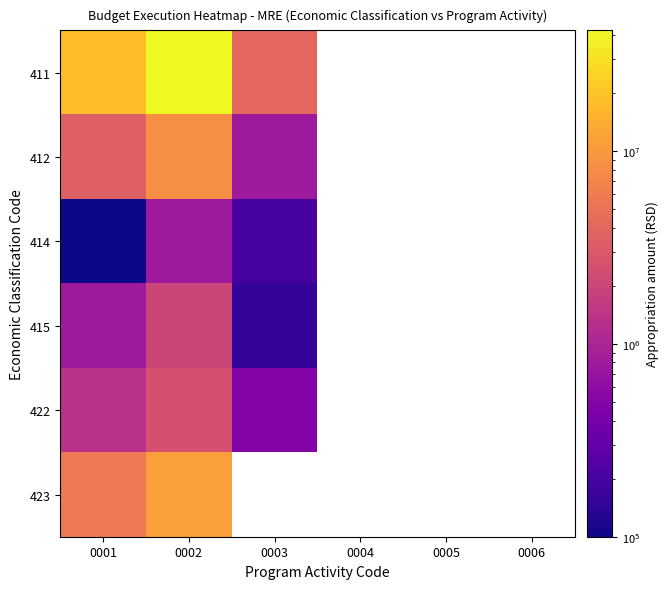

True or false: 422 has a value of 899159.6 at 0002.

False